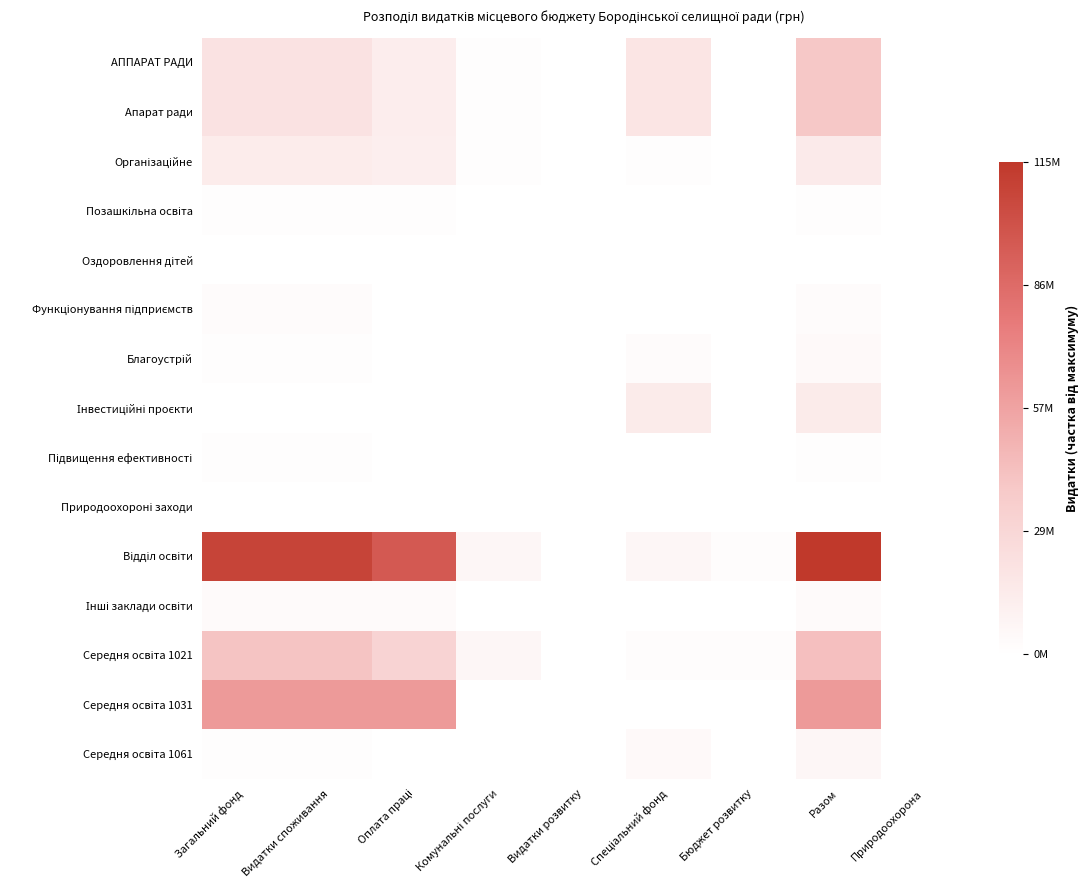

Between Комунальні послуги and Разом, which is larger?

Разом